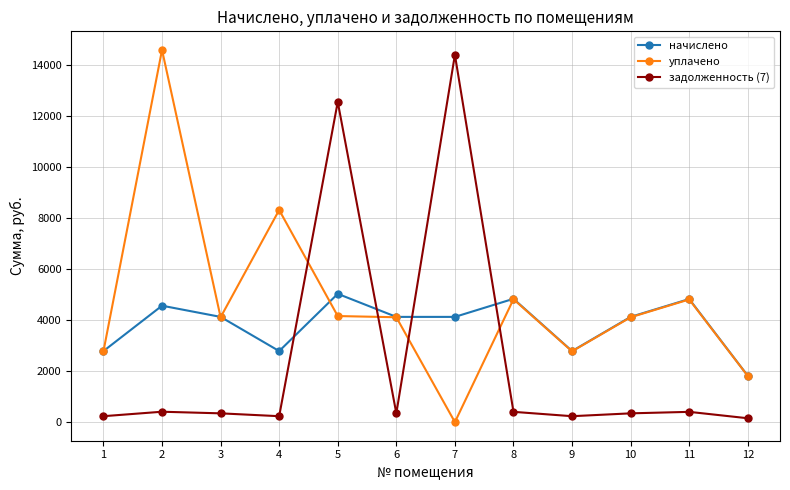

True or false: начислено and уплачено cross at least once.

True